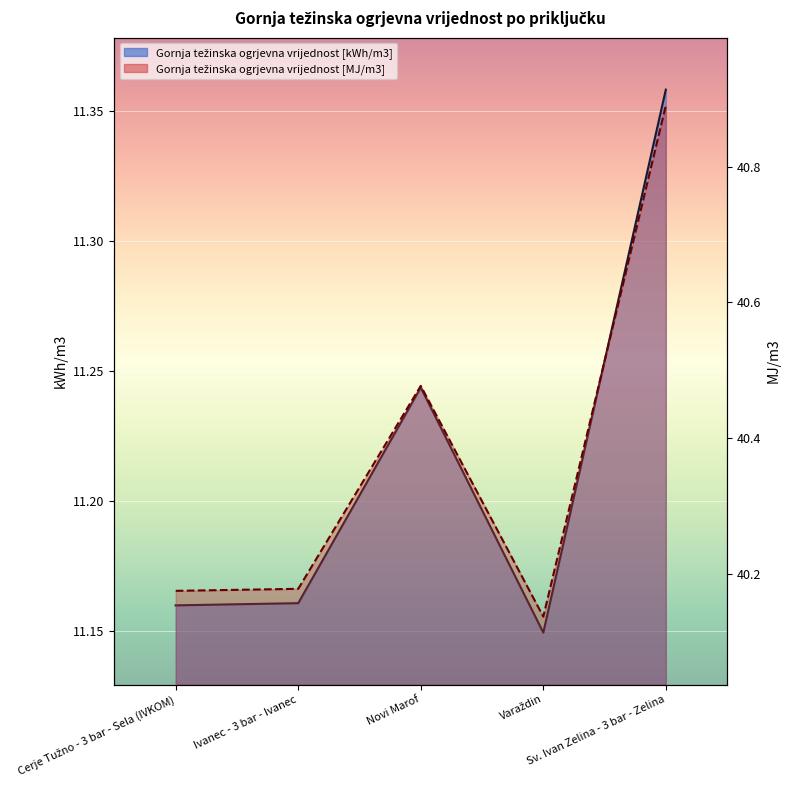

What is the spread (max minus min) of values at Ivanec - 3 bar - Ivanec?

29.0